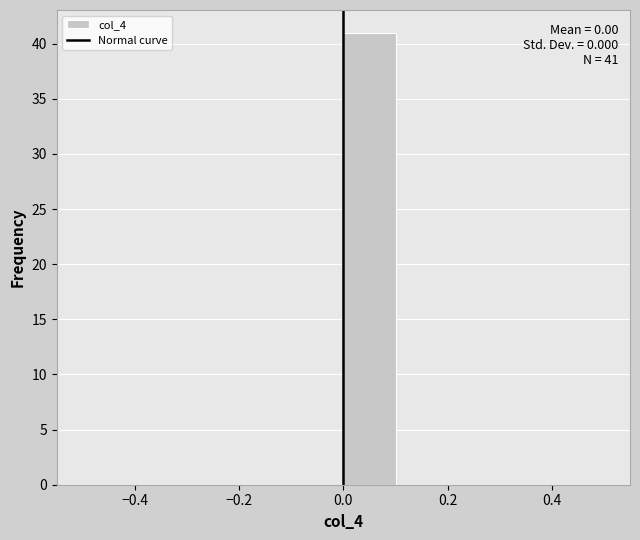

Over which range of the x-axis is the bar tallest?

0.0 to 0.1